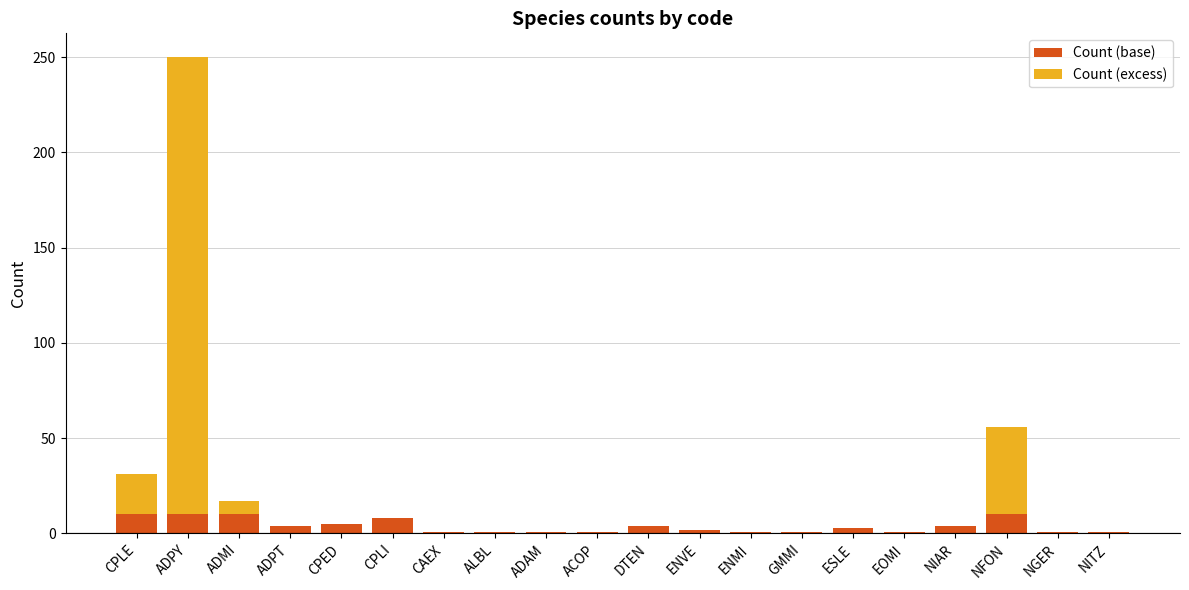

What is the maximum value for Count (base)?

10